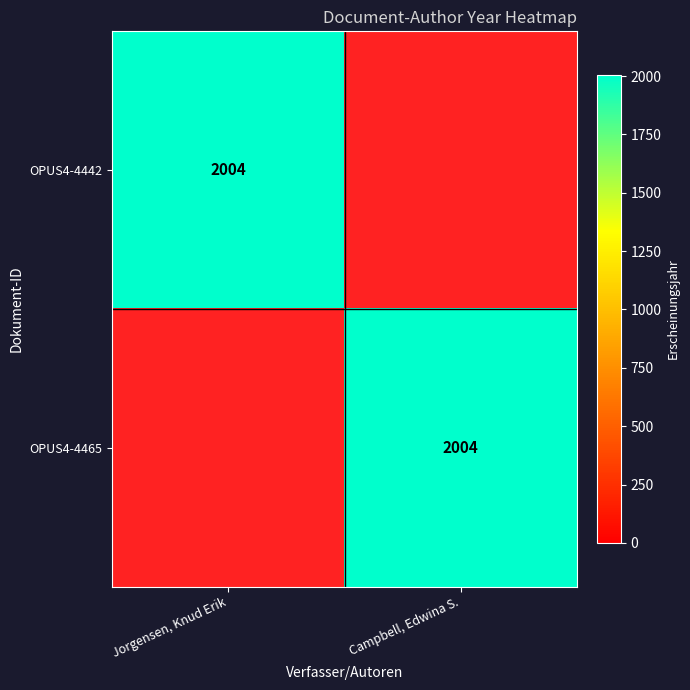

The OPUS4-4442 series shows 3526 at Jorgensen, Knud Erik. True or false?

False